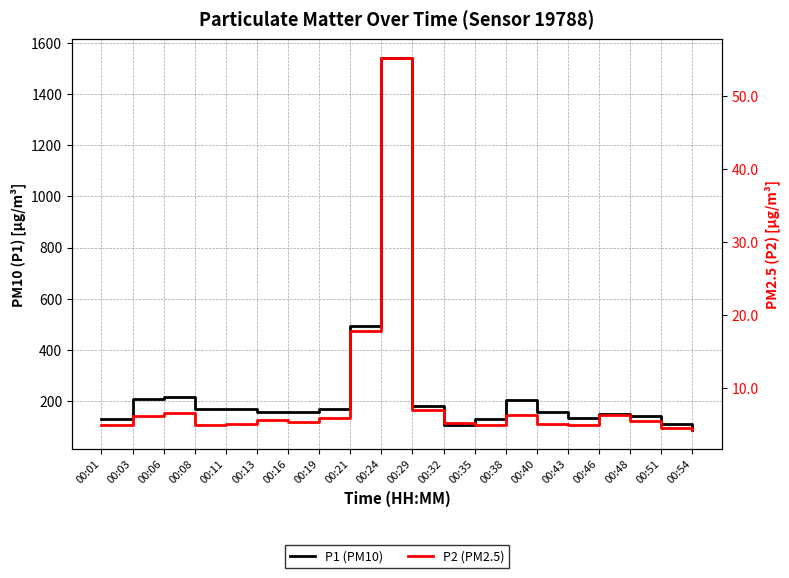

Which series has the largest total across all categories?

P1 (PM10)